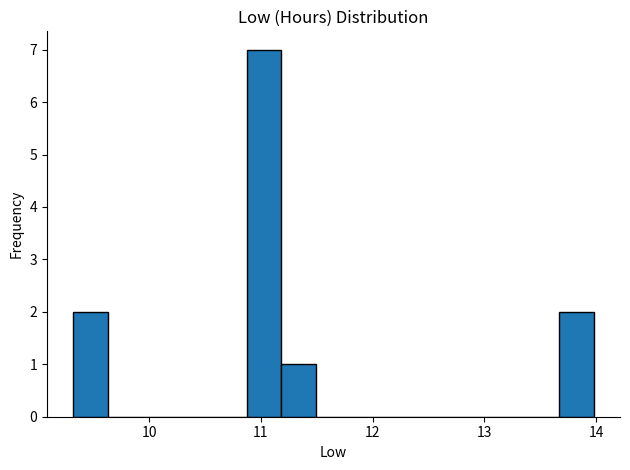

Read against the x-axis, roughly where is the centre of the tallest bar?

11.0